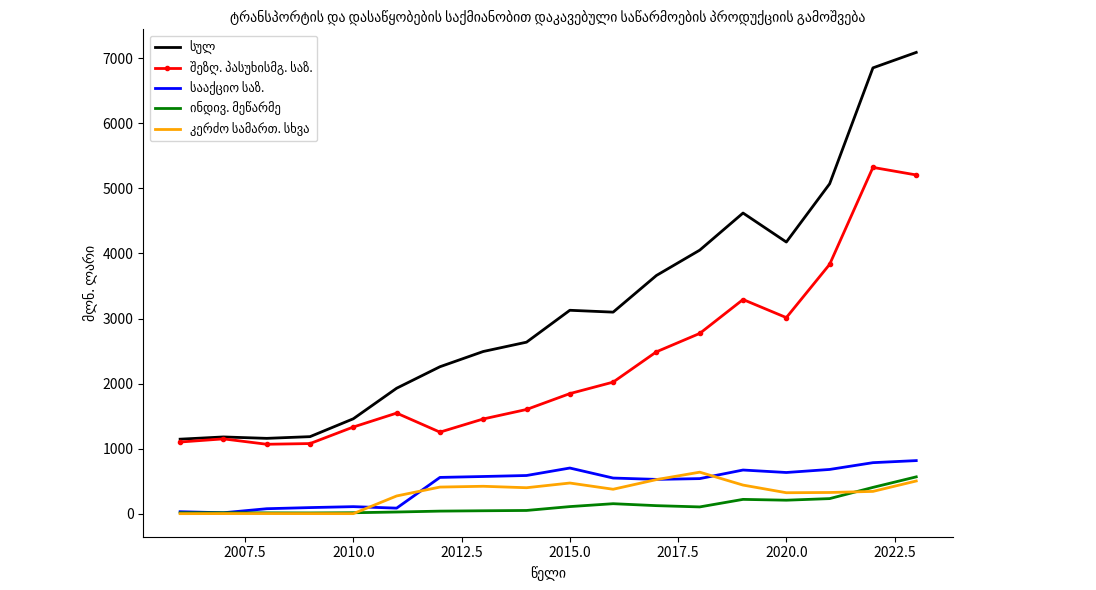

What are all the series names shown in the legend?

სულ, შეზღ. პასუხისმგ. საზ., სააქციო საზ., ინდივ. მეწარმე, კერძო სამართ. სხვა